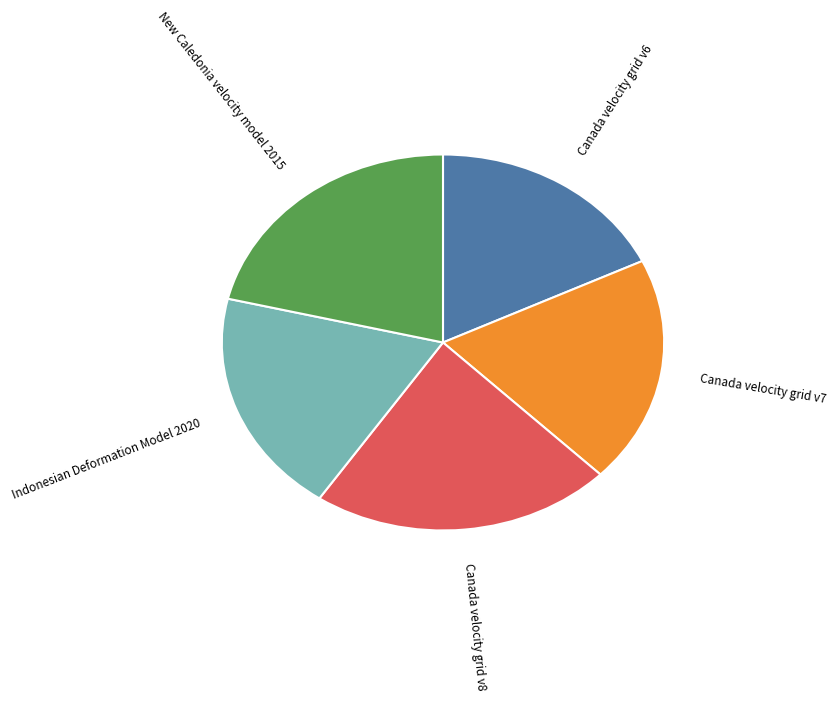

Is there a majority slice in this chart?

No